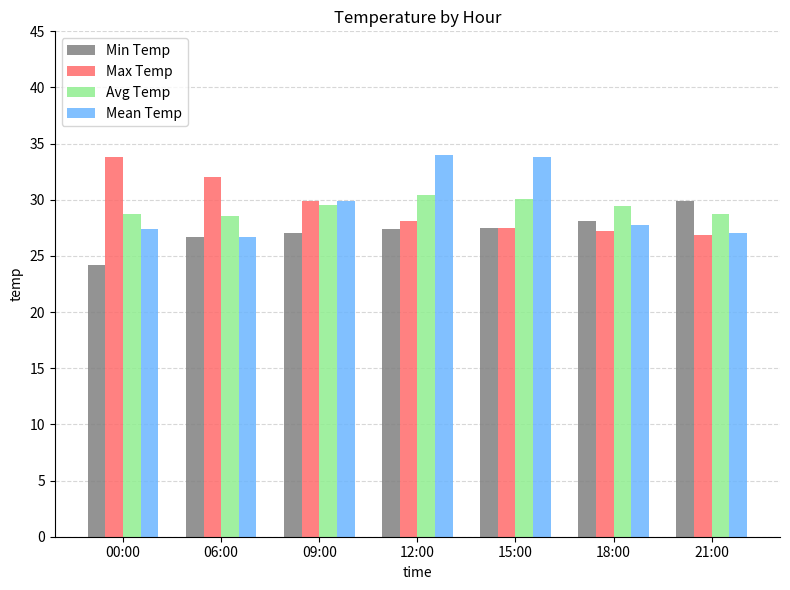

How many data points in Max Temp are less than 28?

3